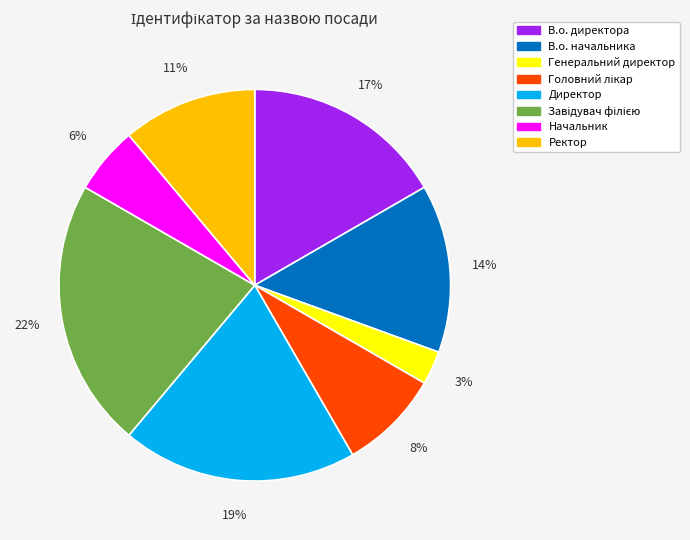

Is the sum of В.о. директора and Генеральний директор greater than half?

No